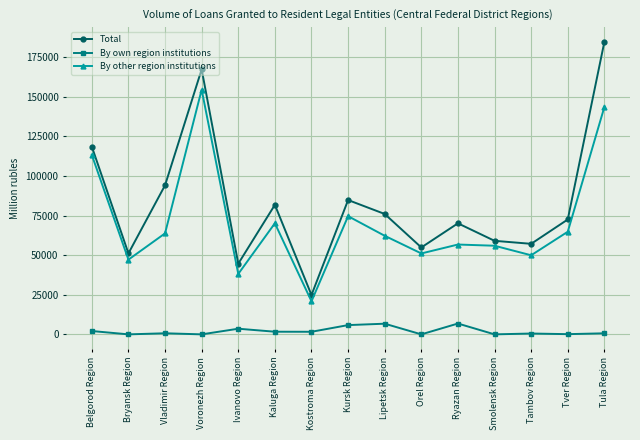

How many lines are shown in the chart?

3